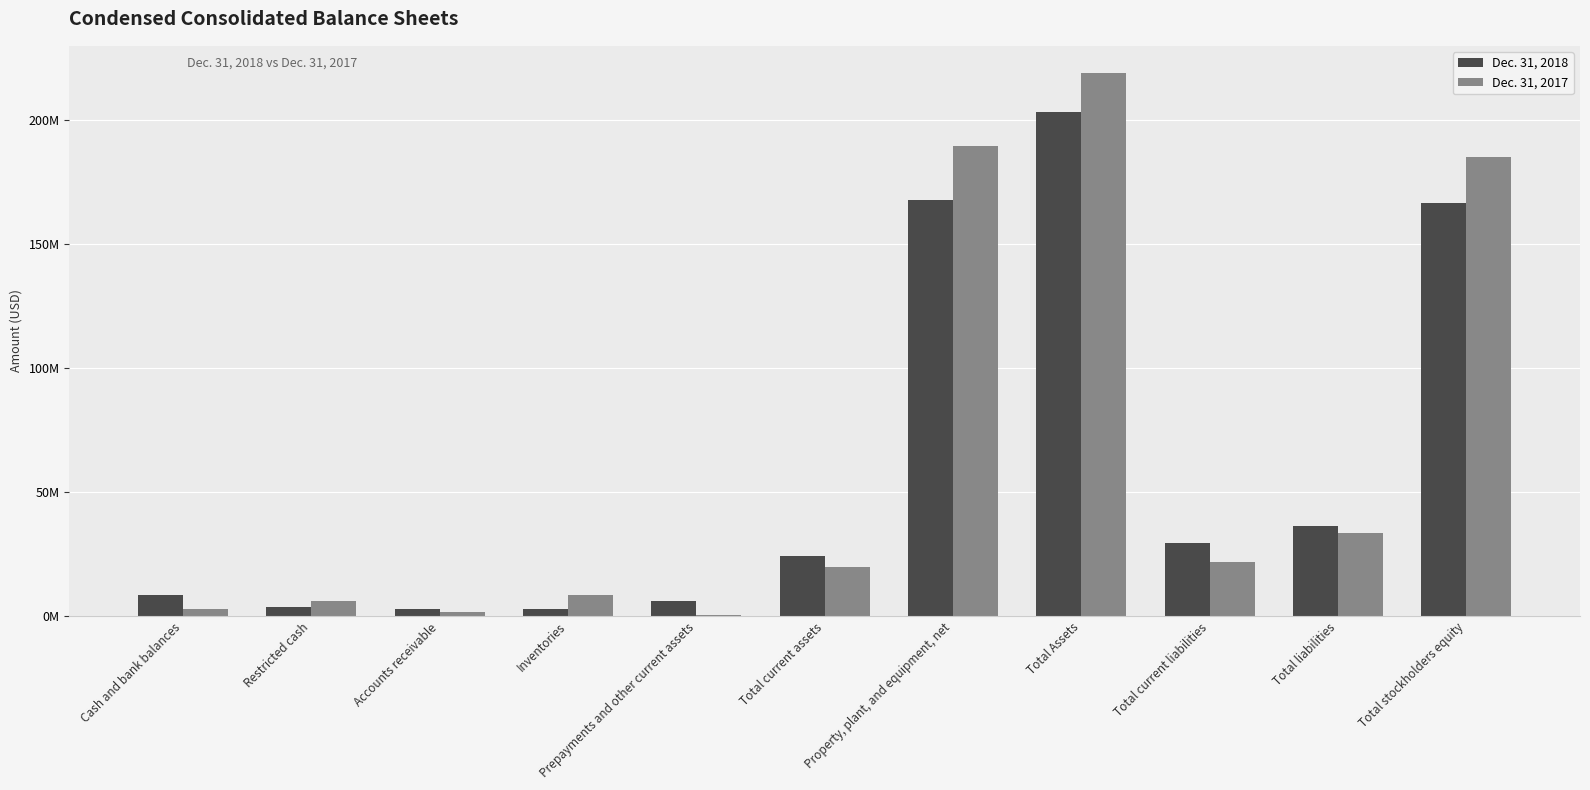

List the series in order of their peak value, lowest first.

Dec. 31, 2018, Dec. 31, 2017